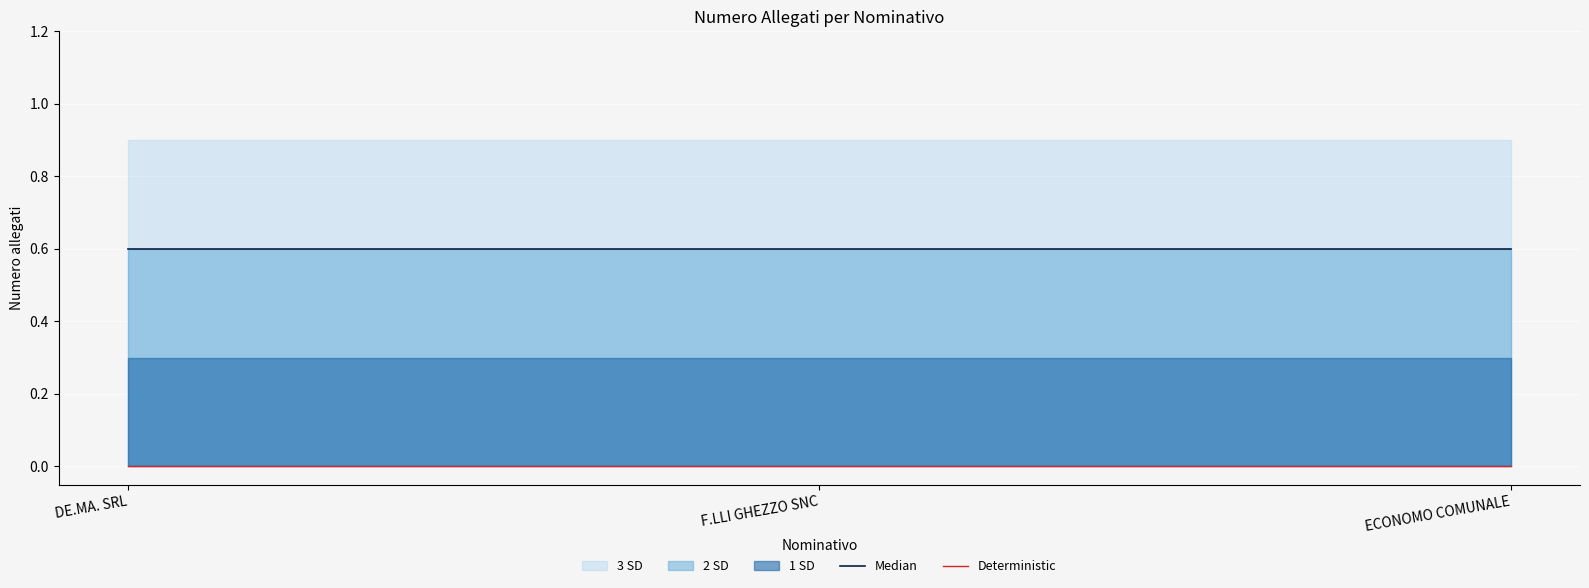

Rank the series by their average value, from highest to lowest.

Median, Deterministic